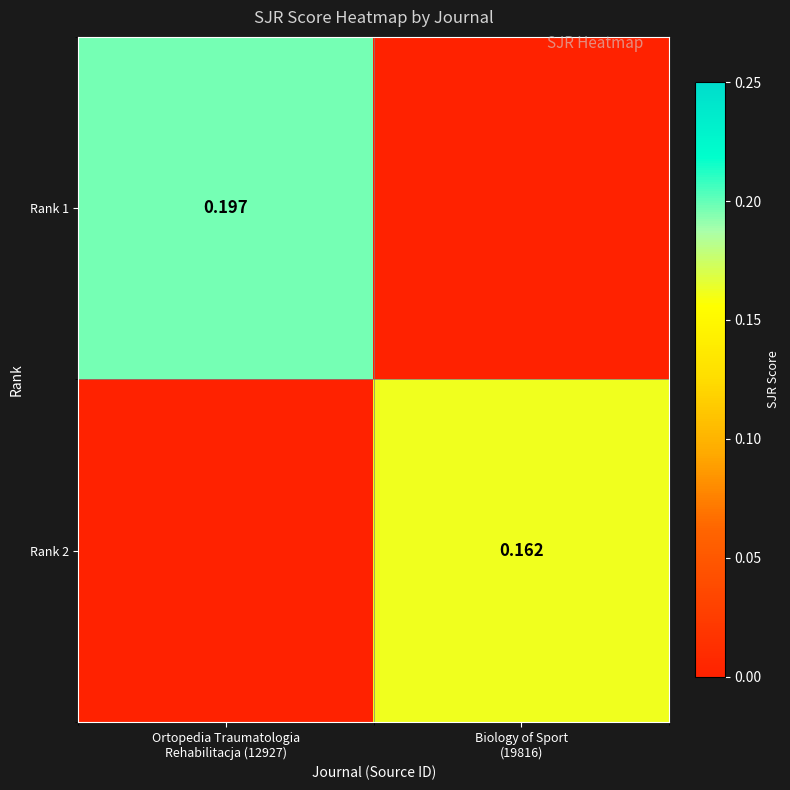

What is the difference between the maximum and minimum values in the Rank 2 series?

0.2